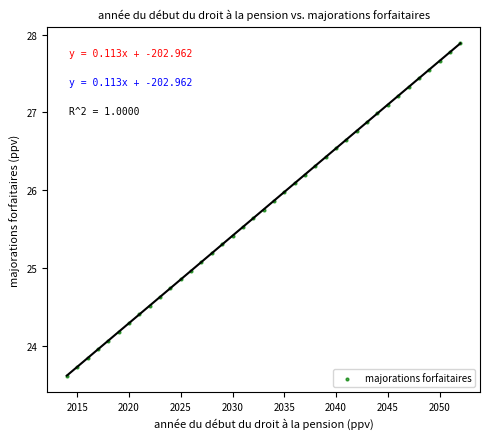

What is the range of X values (max minus min)?

38.0